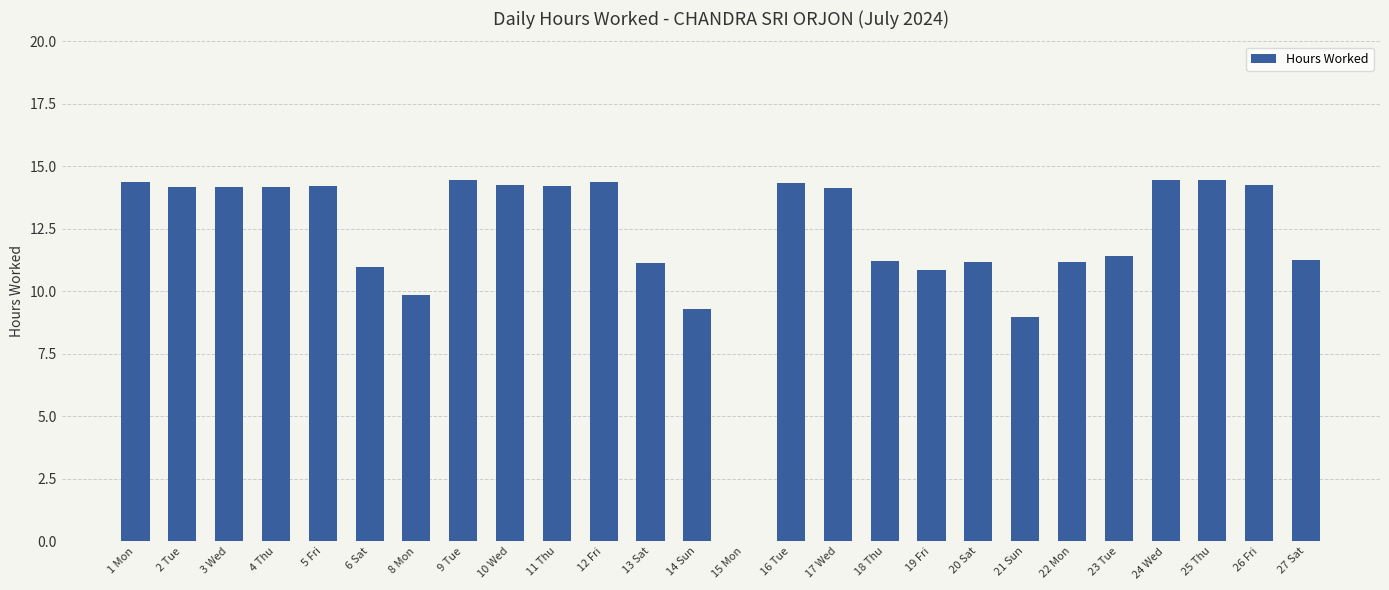

The chart shows a value of 14.4 at 25 Thu. True or false?

True